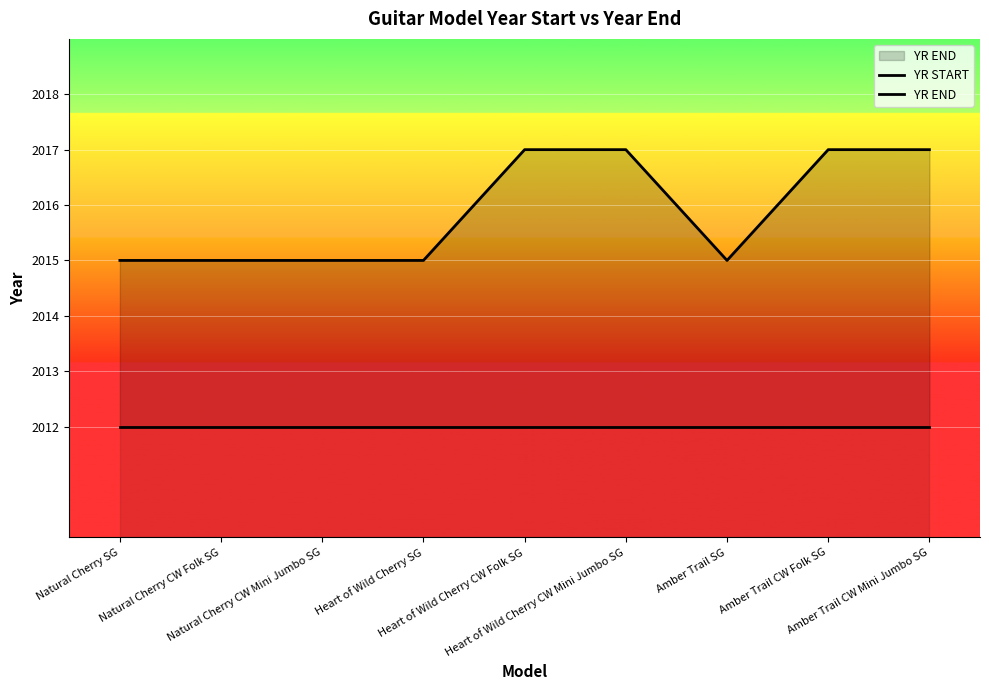

What is the difference between the highest and lowest values at Heart of Wild Cherry CW Mini Jumbo SG?

5